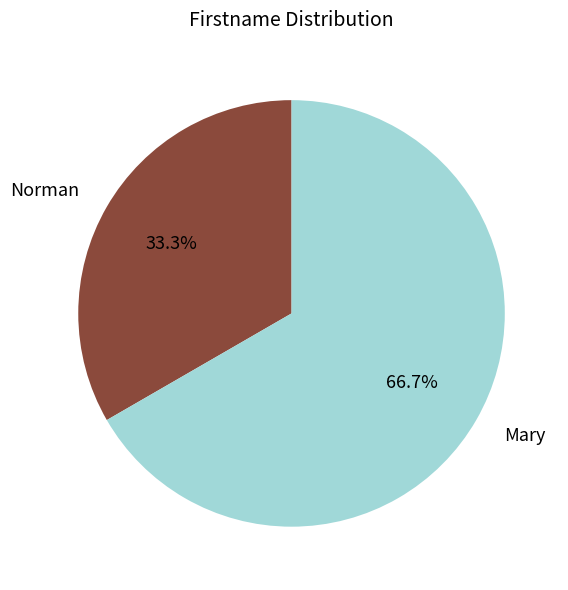

Which slice represents more than half of the pie?

Mary